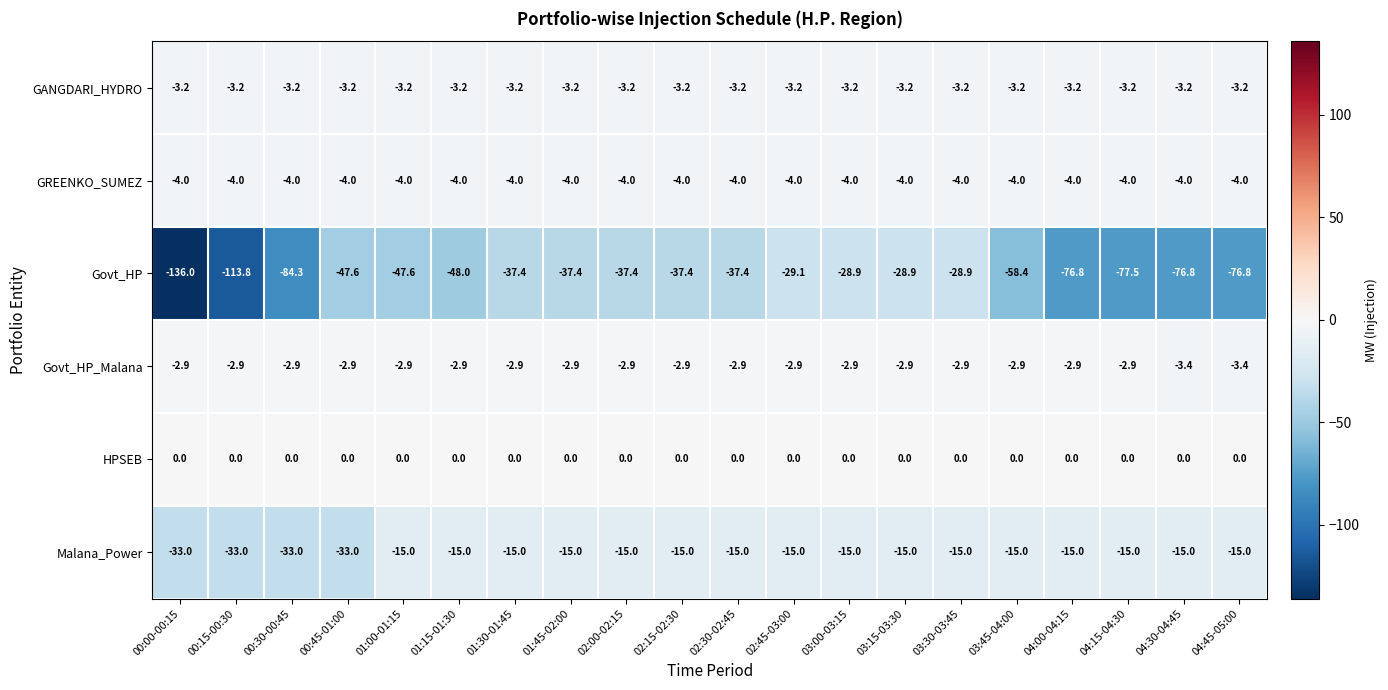

Which series has the largest total across all categories?

HPSEB